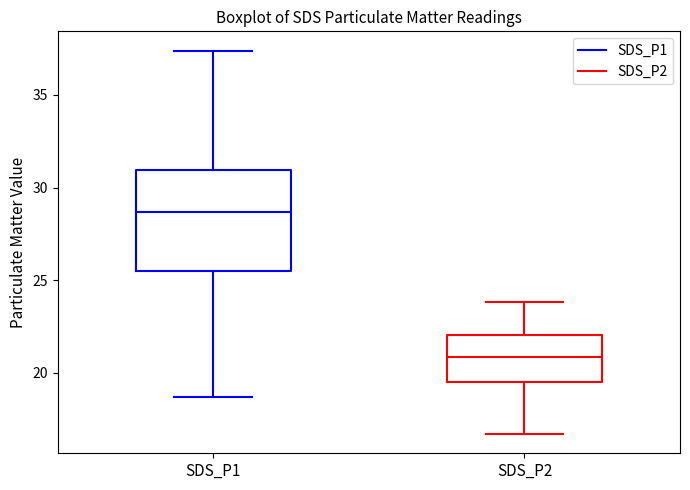

Comparing the boxes themselves (not the whiskers), which one is the tallest?

SDS_P1